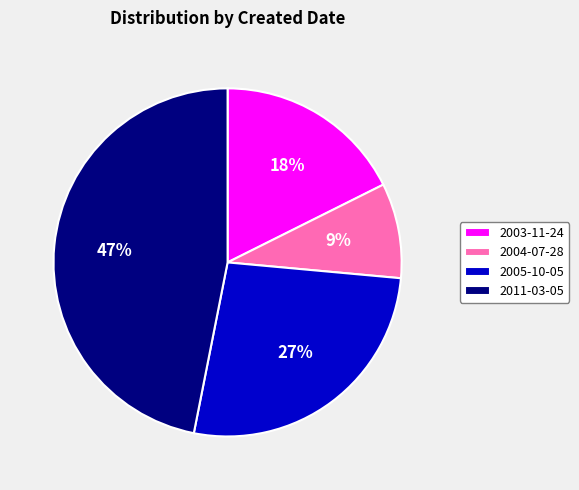

Which category has the biggest portion of the pie?

2011-03-05